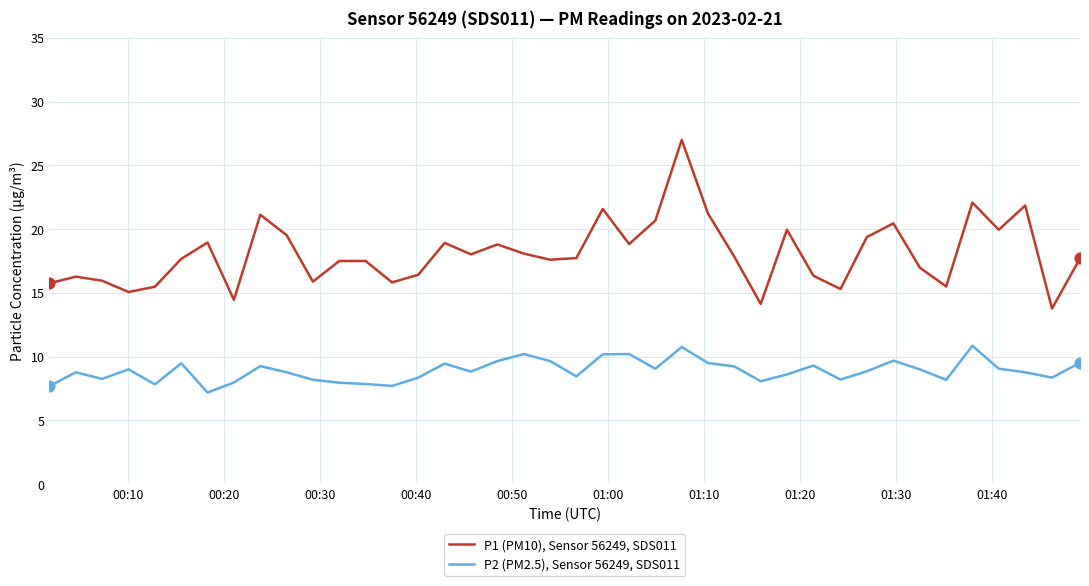

What are all the series names shown in the legend?

P1 (PM10), Sensor 56249, SDS011, P2 (PM2.5), Sensor 56249, SDS011